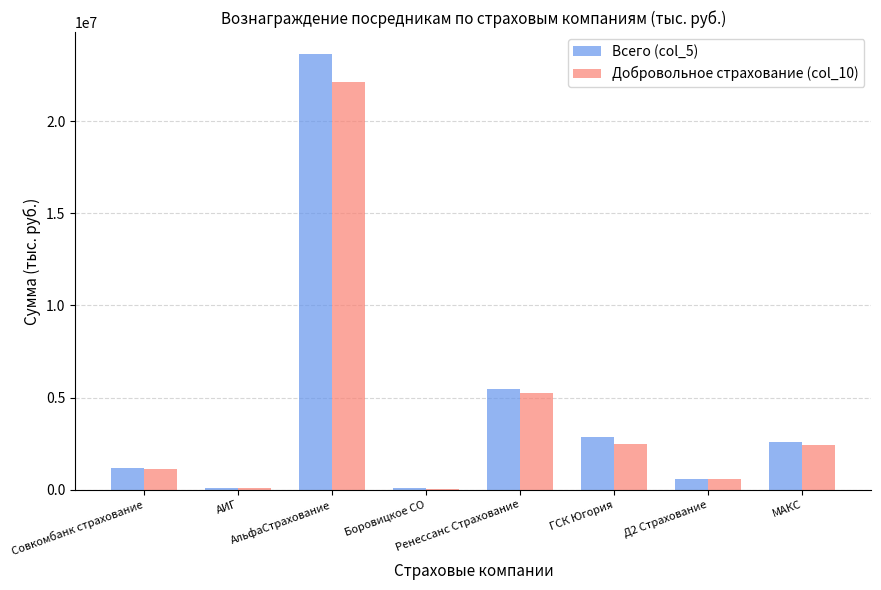

What are all the series names shown in the legend?

Всего (col_5), Добровольное страхование (col_10)